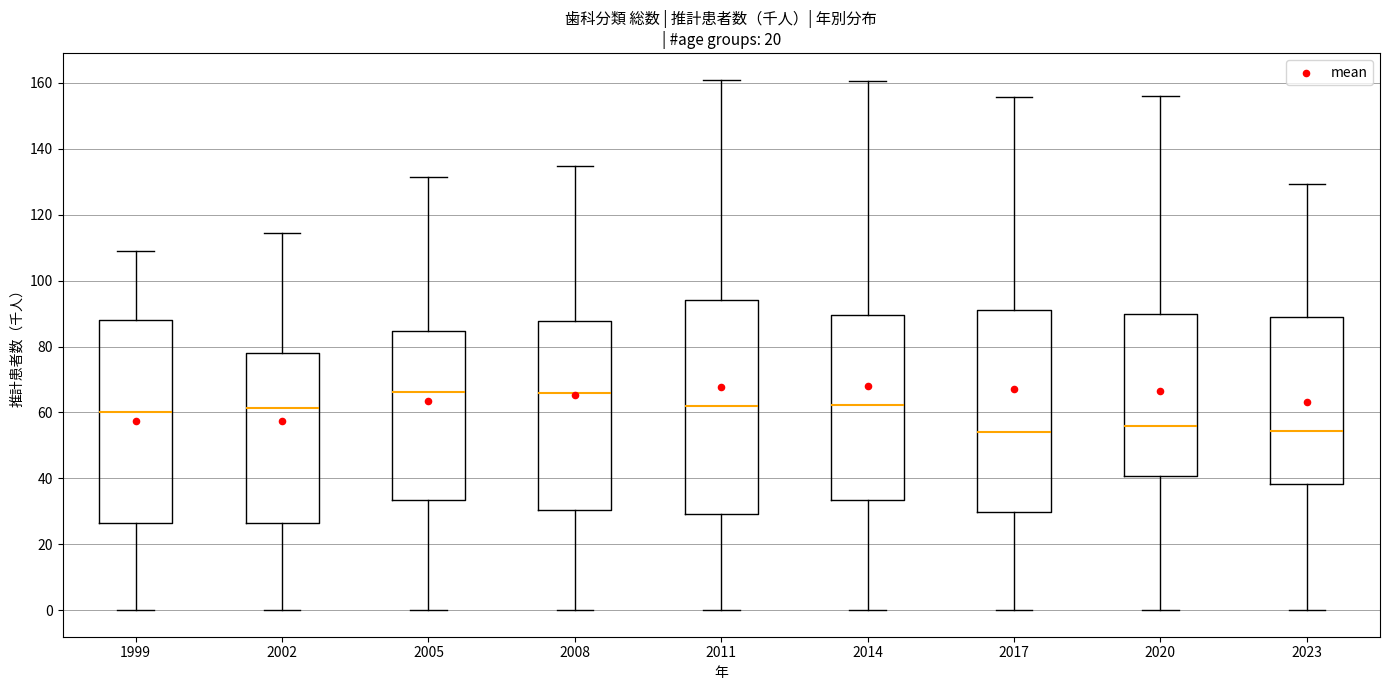

Reading left to right, read every box against the y-axis: the position of its median line, the range the box covers, and the ends of its whiskers. The values are not printed on the chart, so give them approximately, as read against the axis.

1999: median 60, box 26 to 88, whiskers 0 to 110
2002: median 62, box 26 to 78, whiskers 0 to 114
2005: median 66, box 34 to 84, whiskers 0 to 132
2008: median 66, box 30 to 88, whiskers 0 to 134
2011: median 62, box 30 to 94, whiskers 0 to 162
2014: median 62, box 34 to 90, whiskers 0 to 160
2017: median 54, box 30 to 92, whiskers 0 to 156
2020: median 56, box 40 to 90, whiskers 0 to 156
2023: median 54, box 38 to 90, whiskers 0 to 130